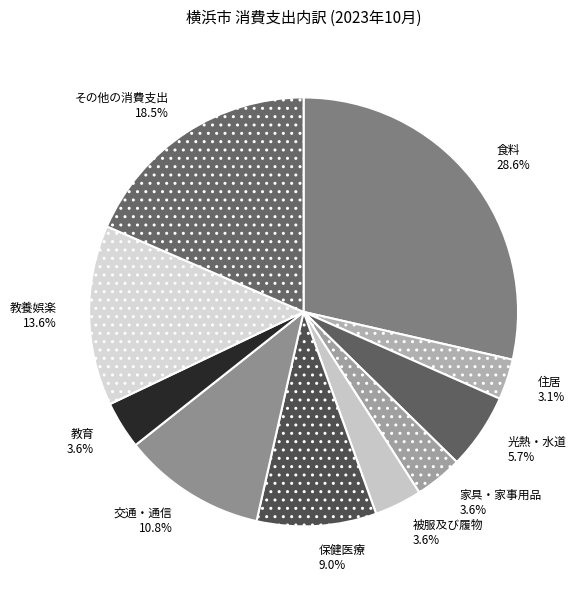

To the nearest percent, what is the average slice percentage?

10%